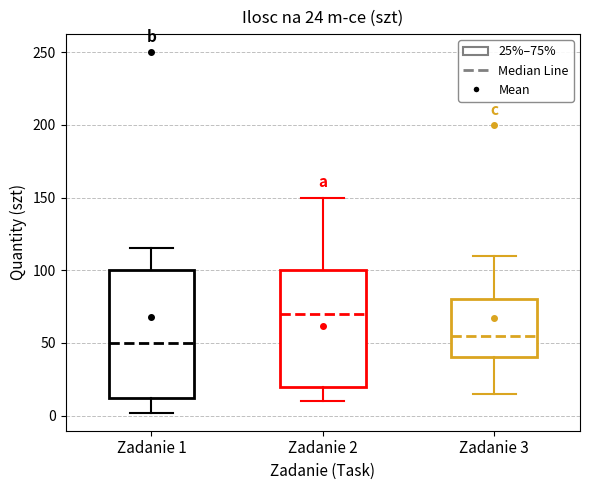

Comparing the boxes themselves (not the whiskers), which one is the tallest?

Zadanie 1